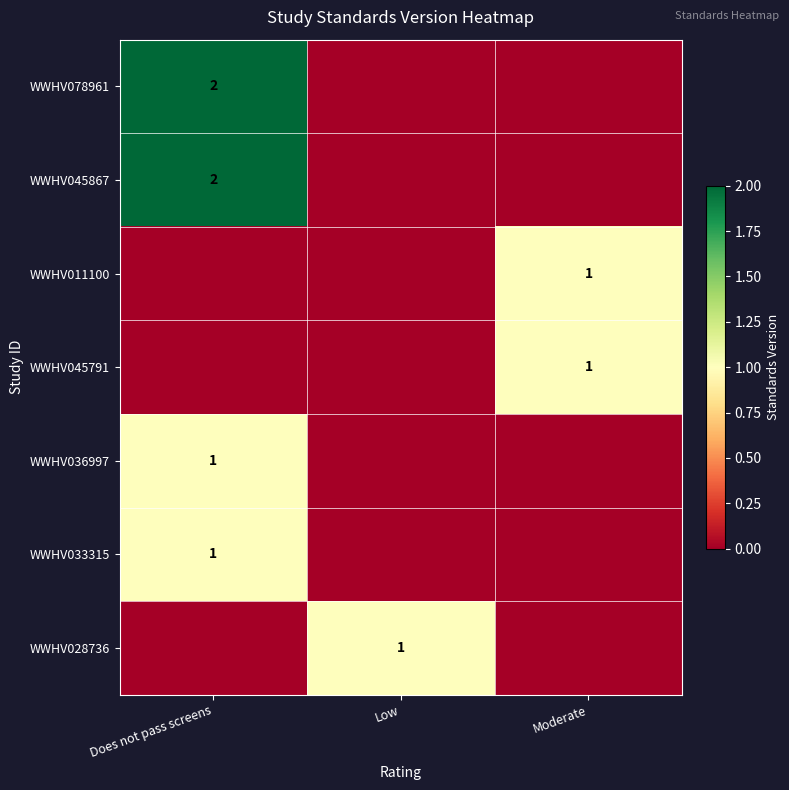

True or false: WWHV033315 has a value of 0 at Does not pass screens.

False